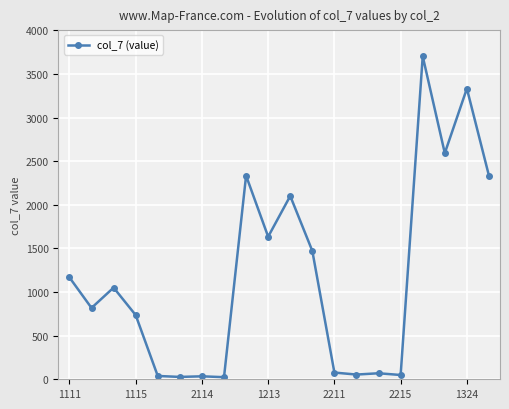

What is the average value?

1183